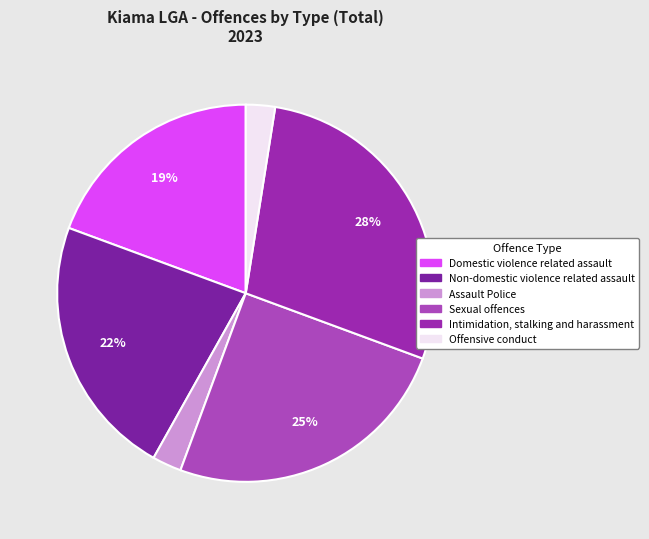

What percentage is NOT represented by Assault Police?

97.5%